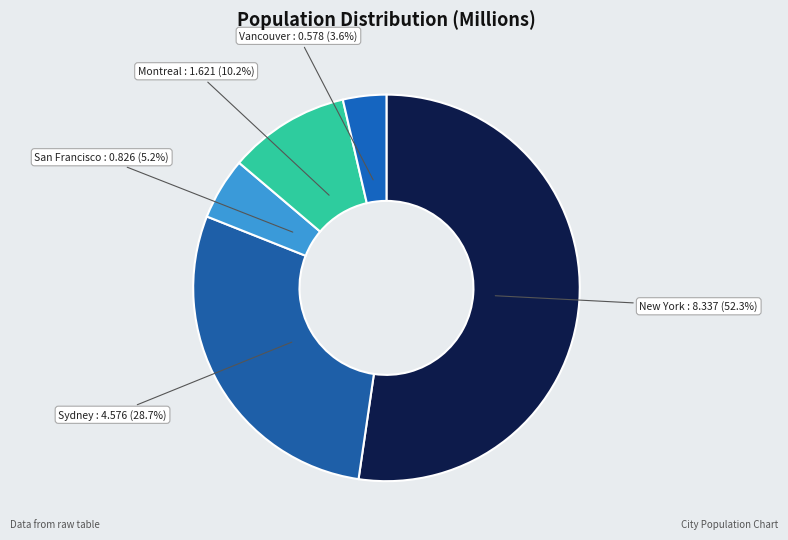

How many slices are in this pie chart?

5